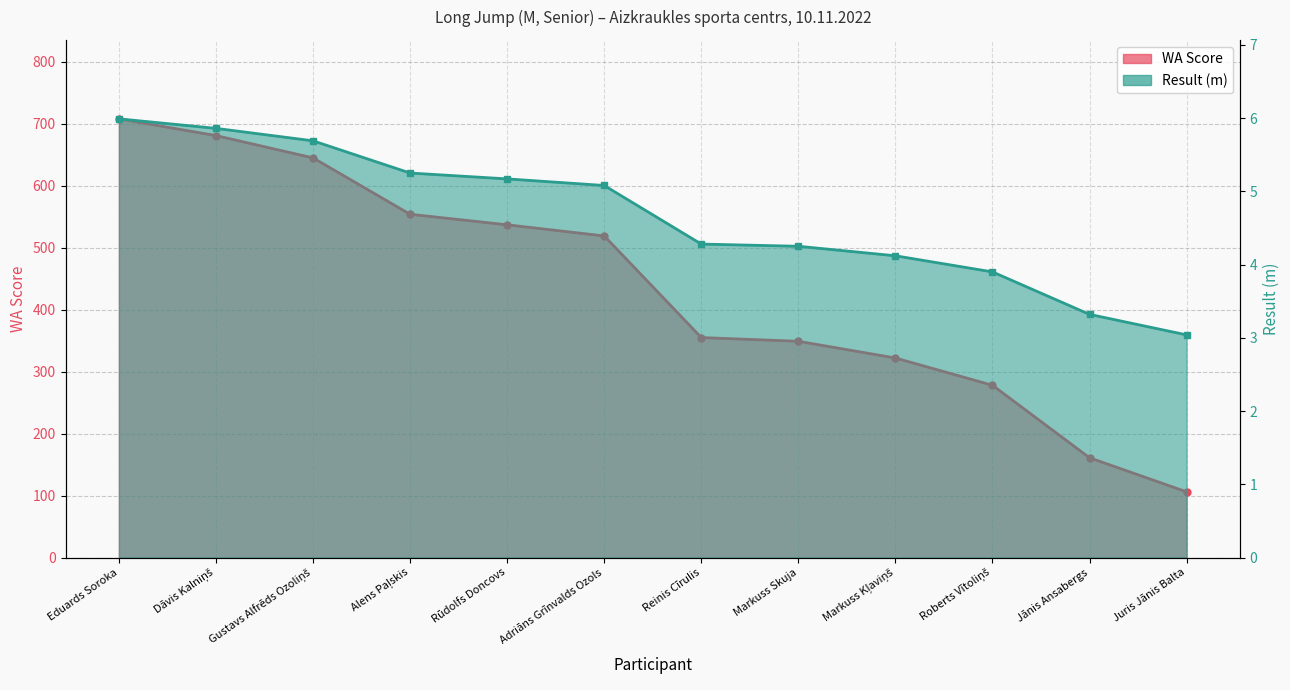

What is the maximum value for WA Score?

708.0